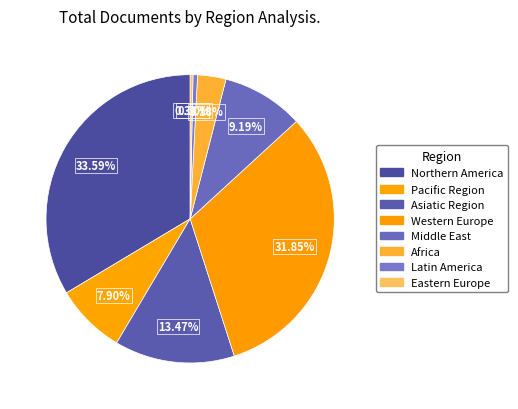

Which has a higher value, Middle East or Northern America?

Northern America